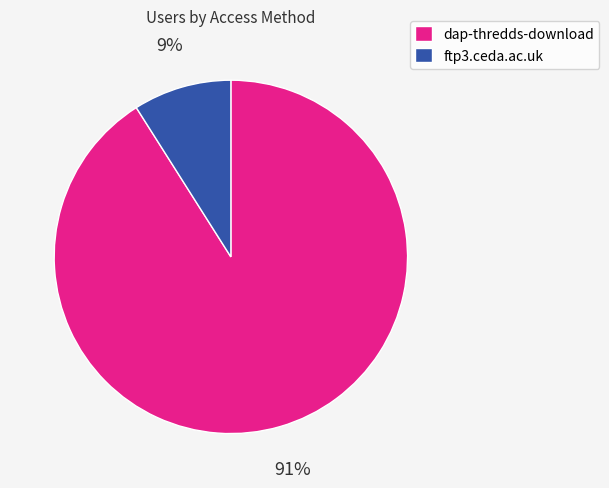

Rank the categories by value from lowest to highest.

ftp3.ceda.ac.uk, dap-thredds-download